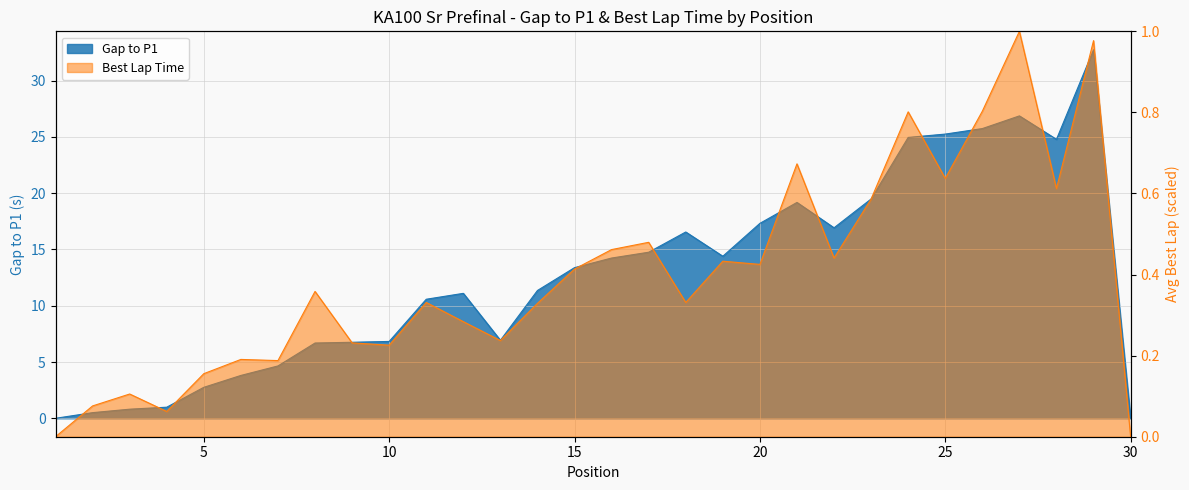

What is the value of the 18th point from the left?

16.5